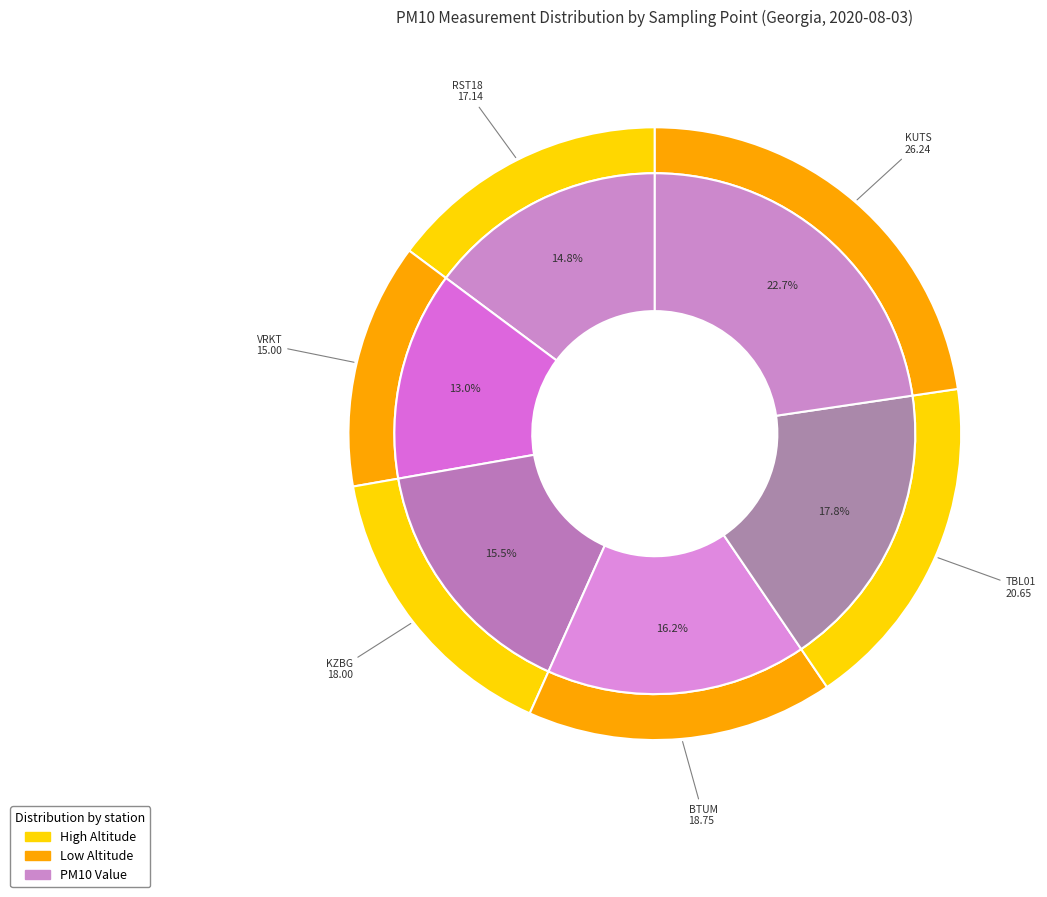

Is the sum of KUTS and RST18 greater than half?

No